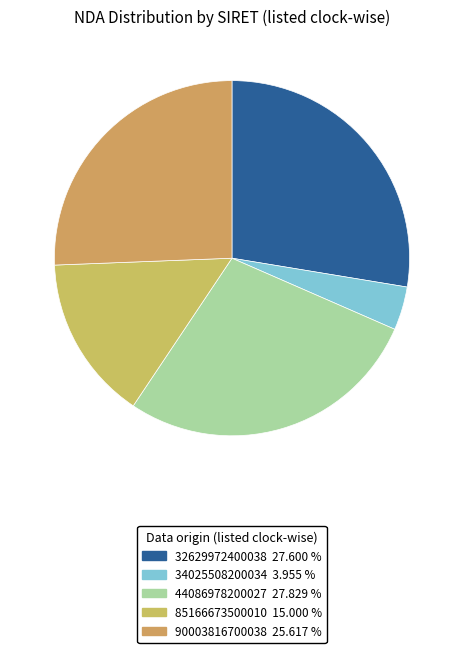

How many slices are in this pie chart?

5